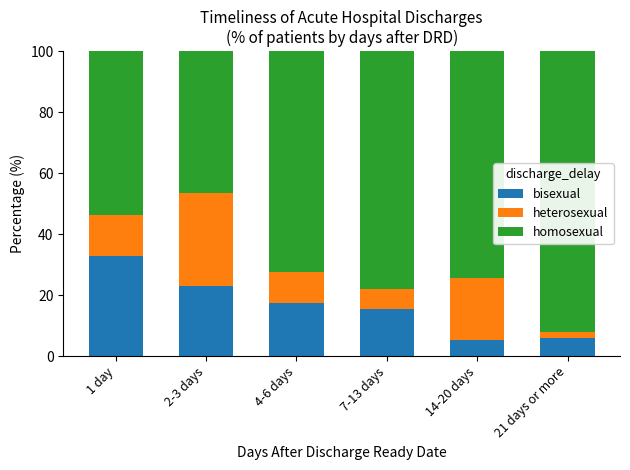

Reading right to left, what are the values for bisexual?

21 days or more=5.8	14-20 days=5.3	7-13 days=15.4	4-6 days=17.5	2-3 days=23.1	1 day=32.9